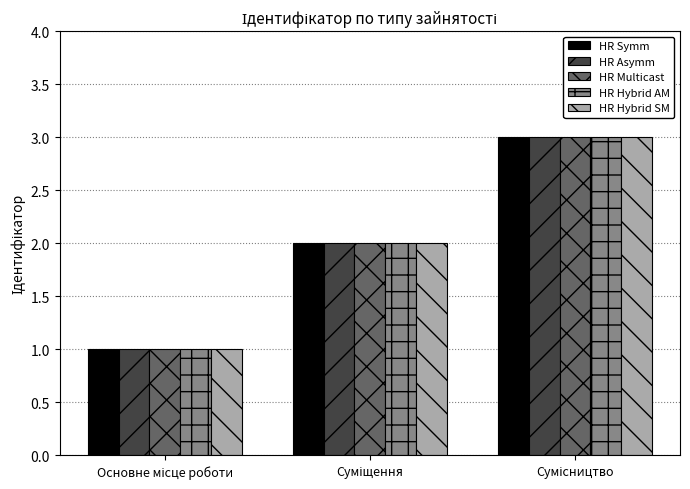

Reading right to left, what are all the values shown in this chart?

HR Symm: 3	2	1
HR Asymm: 3	2	1
HR Multicast: 3	2	1
HR Hybrid AM: 3	2	1
HR Hybrid SM: 3	2	1